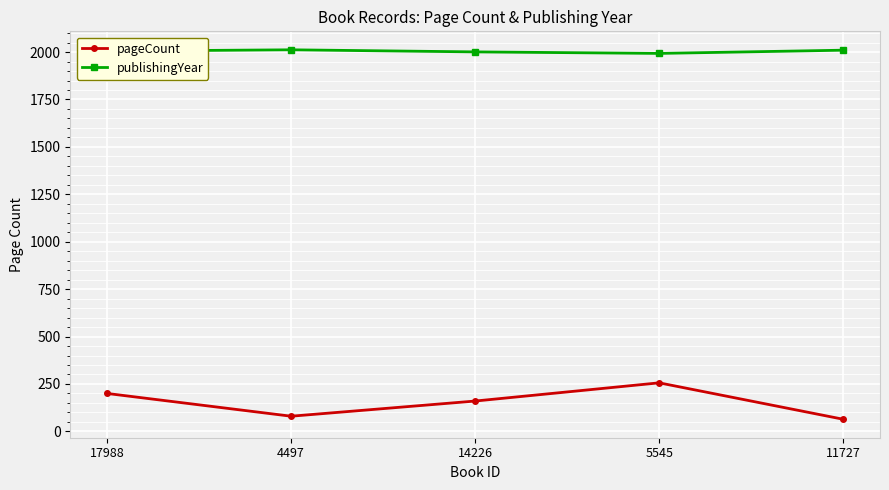

What position from the left is 5545?

4